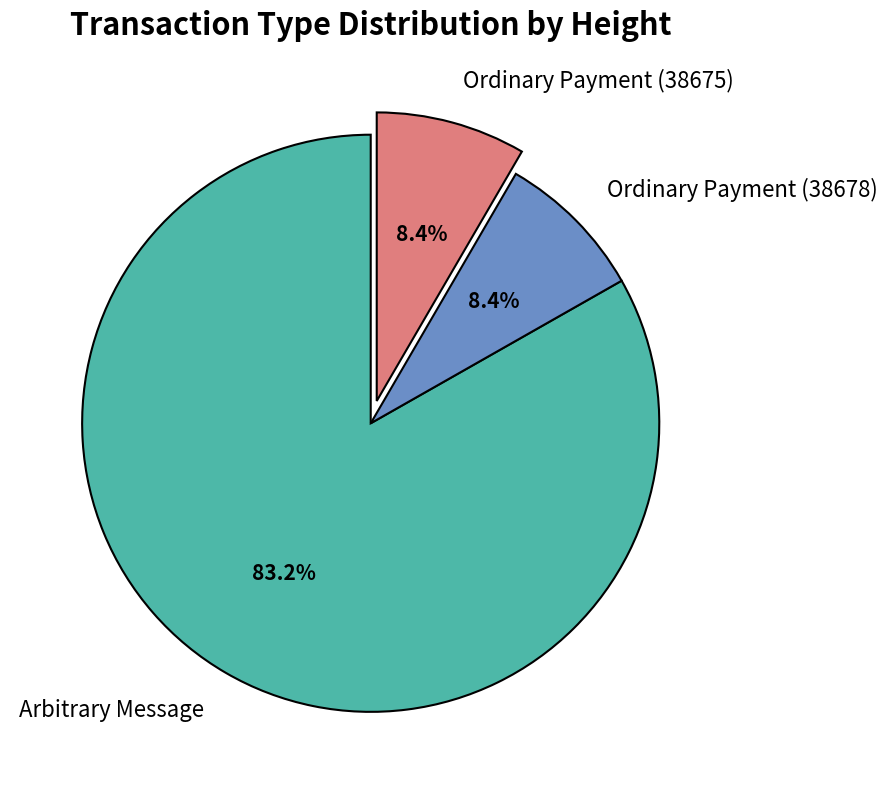

Count the number of slices in the pie.

3